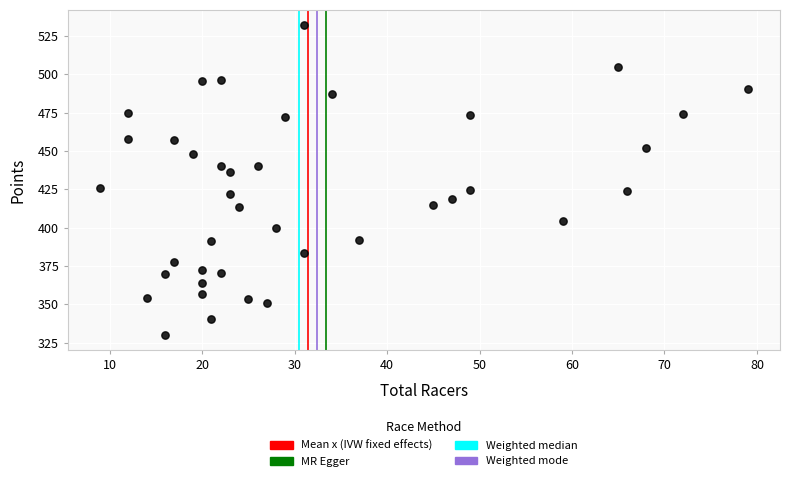

What is the range of Y values (max minus min)?

201.7